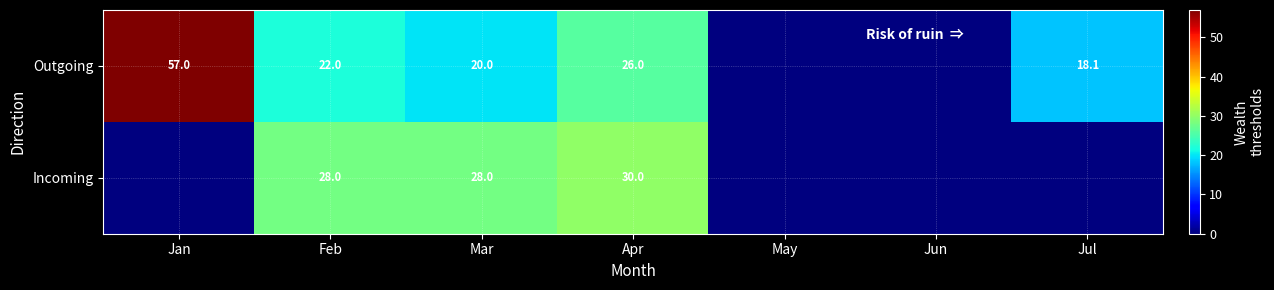

What is the sum of the Outgoing values at Jan and Mar?

77.0